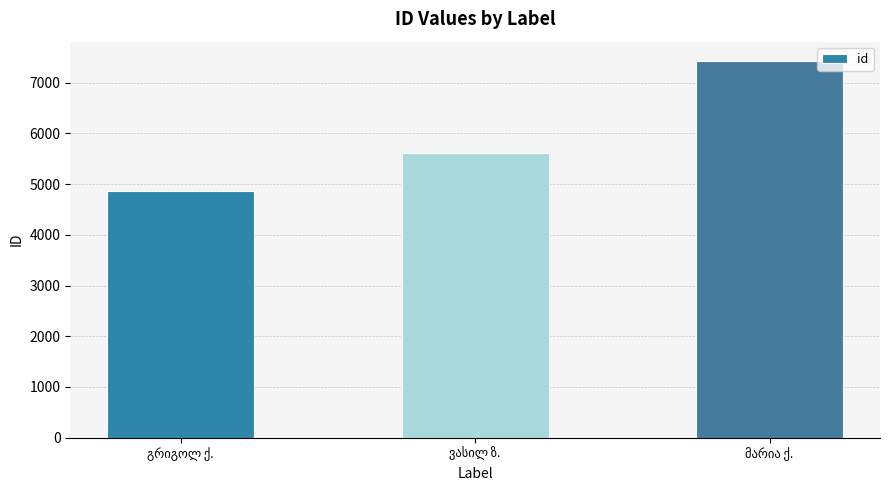

What is the maximum value shown in the chart?

7436